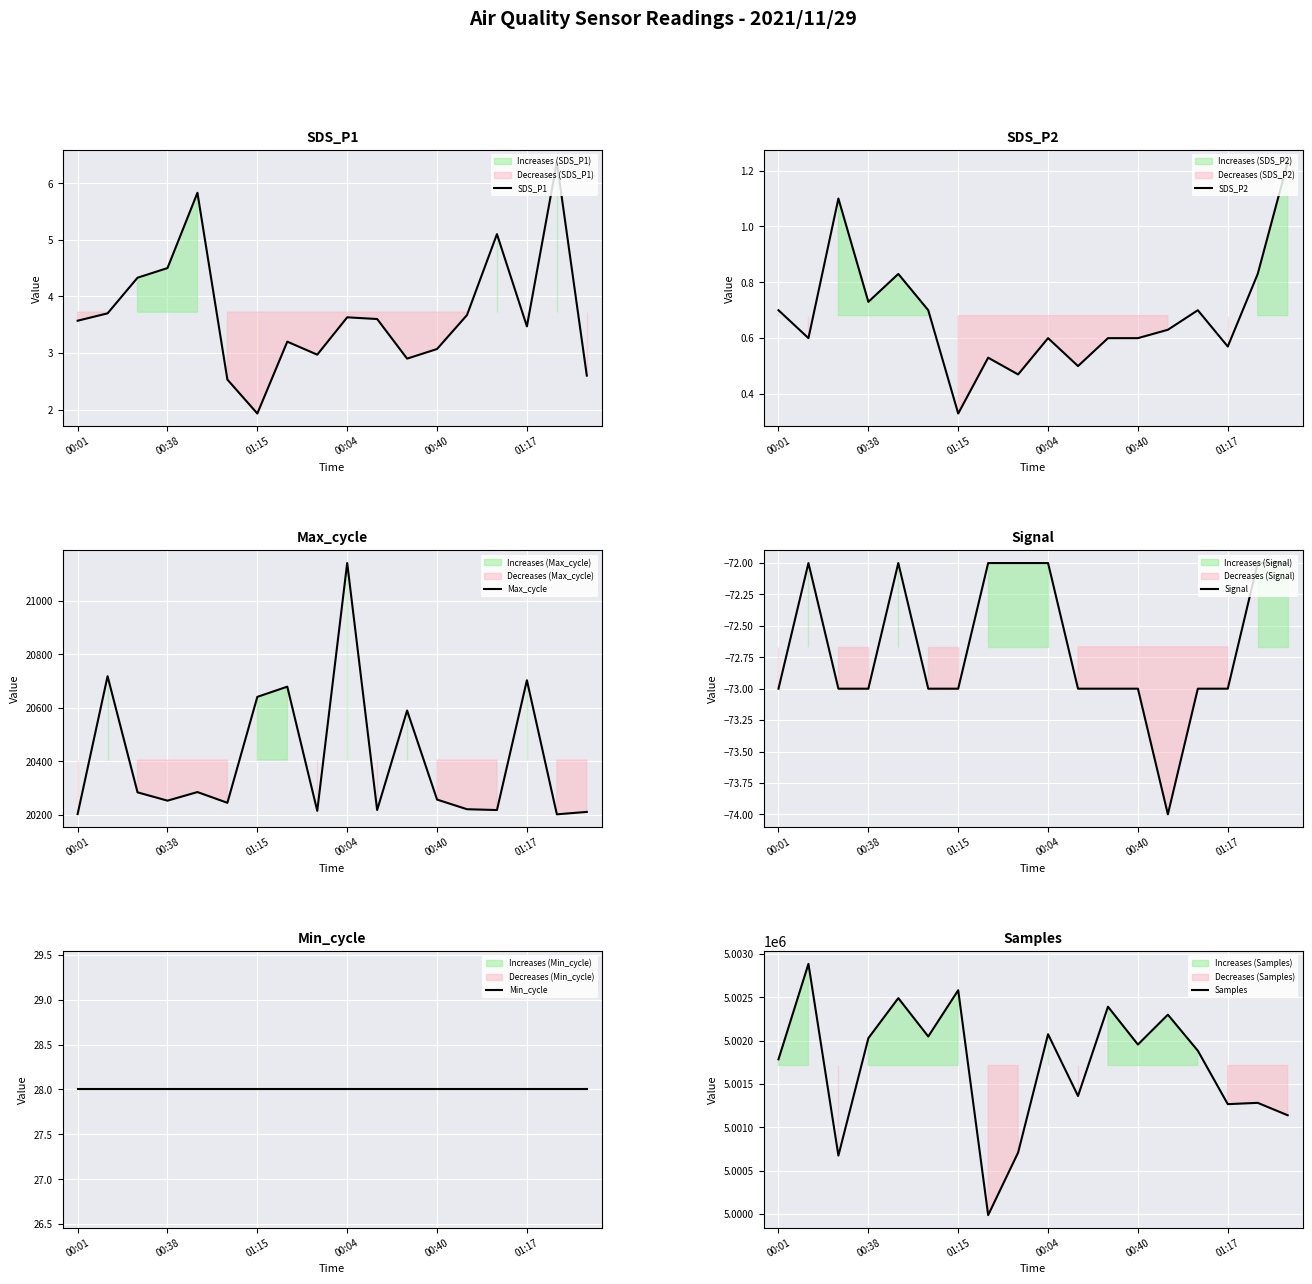

What are all the series names shown in the legend?

SDS_P1, SDS_P2, Max_cycle, Signal, Min_cycle, Samples